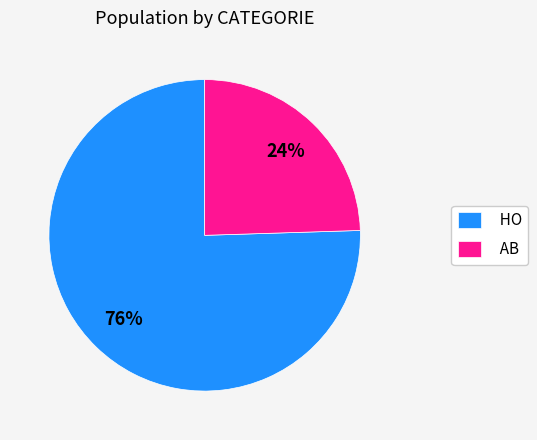

Does any single category account for the majority?

Yes